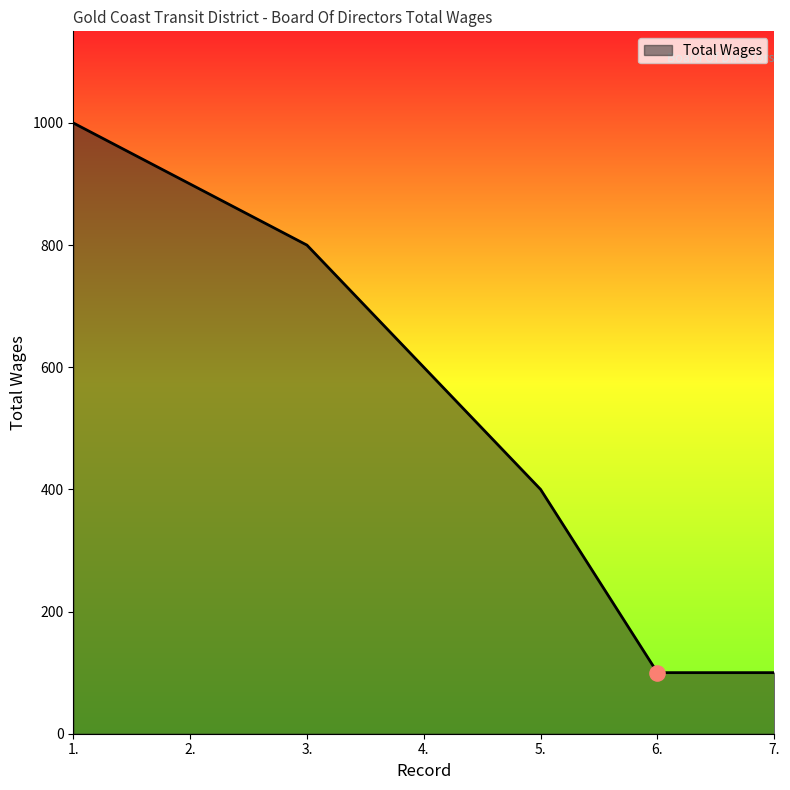

Which has a higher value, 1. or 6.?

1.